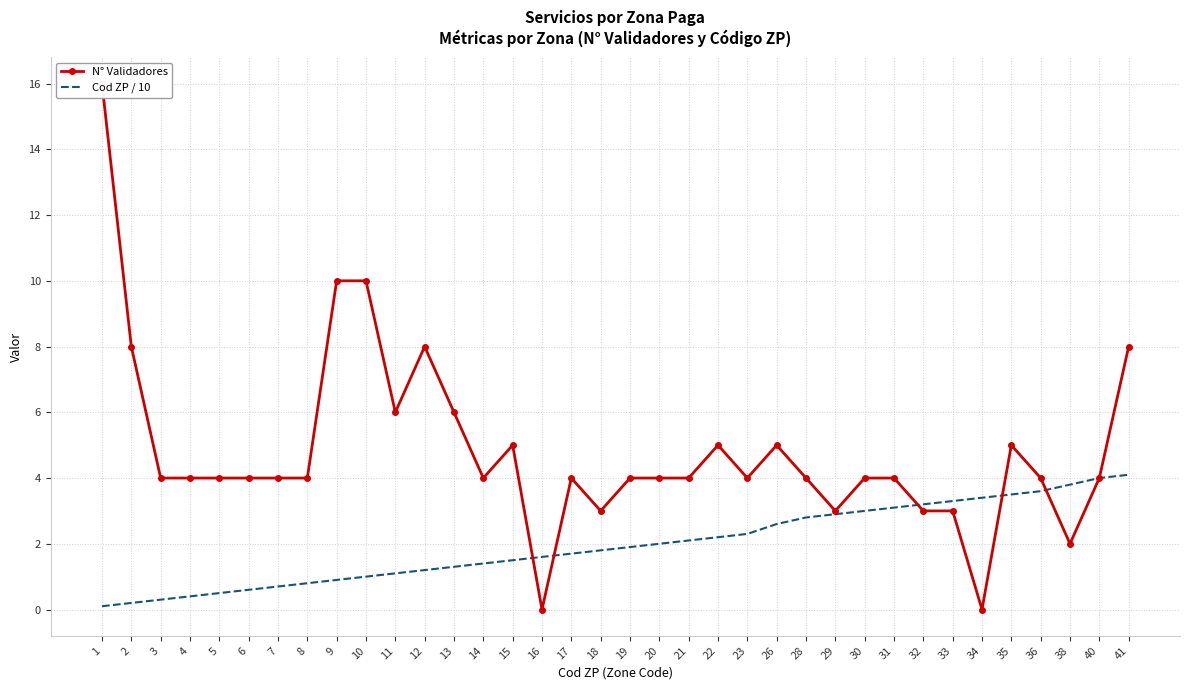

Is this an area chart (filled region under the line)?

No